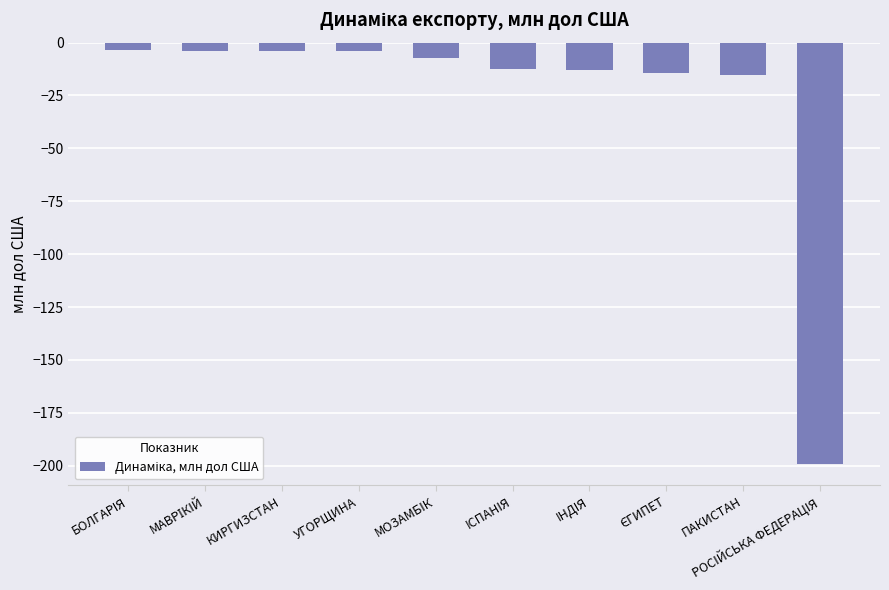

What is the value of the 3rd bar from the left?

-3.9